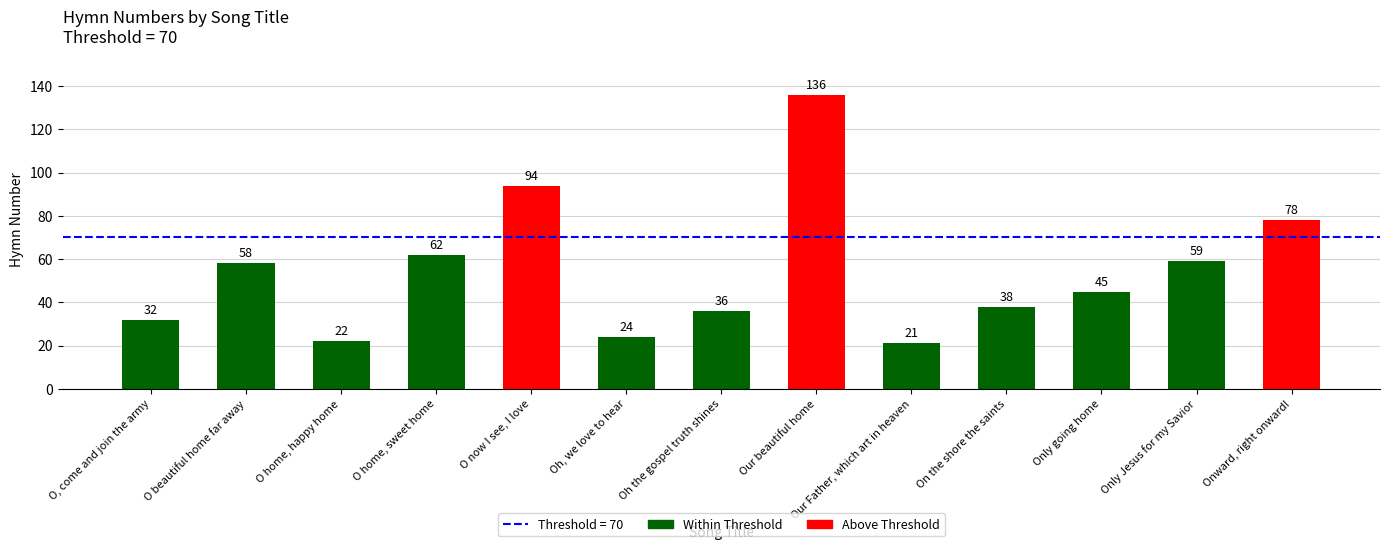

What is the value of the 11th bar from the left?

45